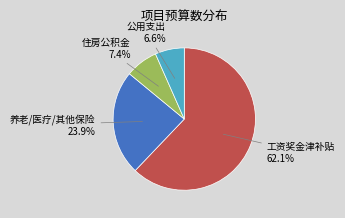

How many slices are in this pie chart?

4